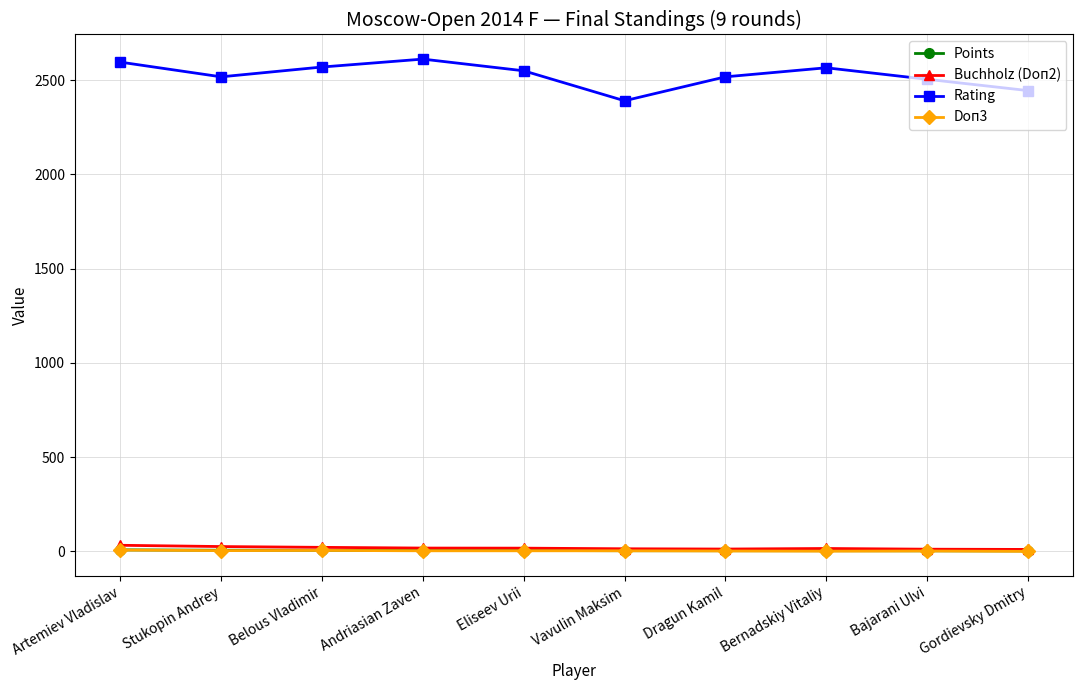

Is it true that Rating equals 1615.7 at Vavulin Maksim?

False